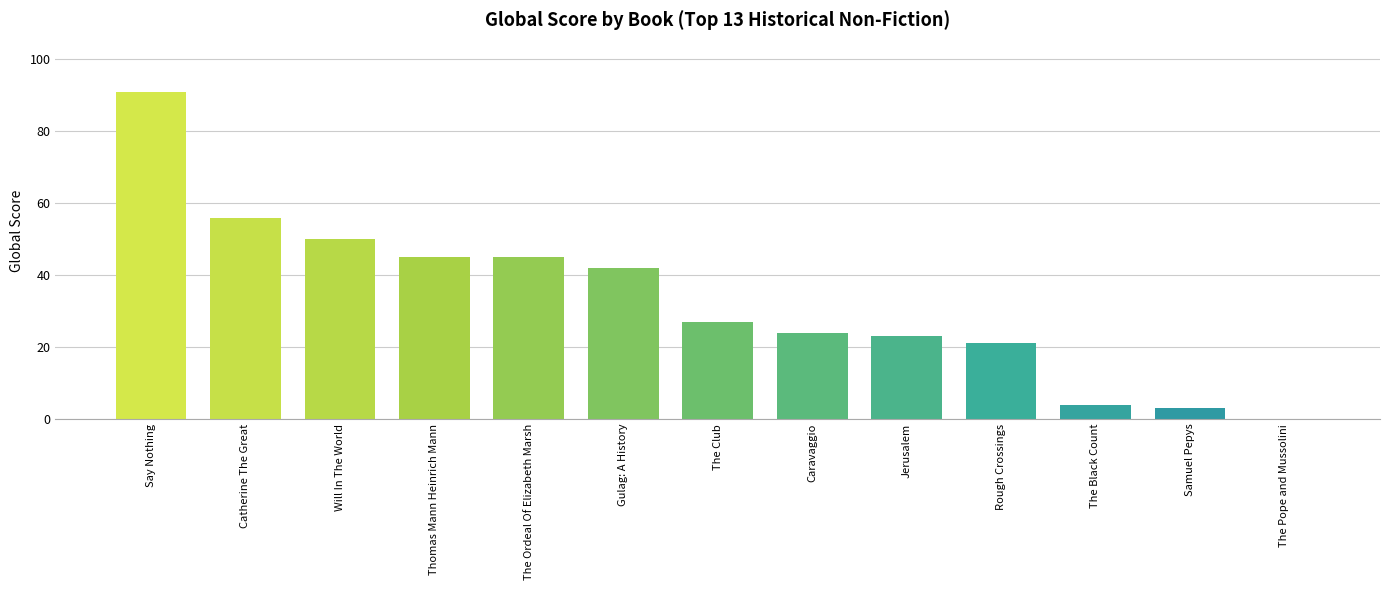

Which label corresponds to the largest value in the chart?

Say Nothing